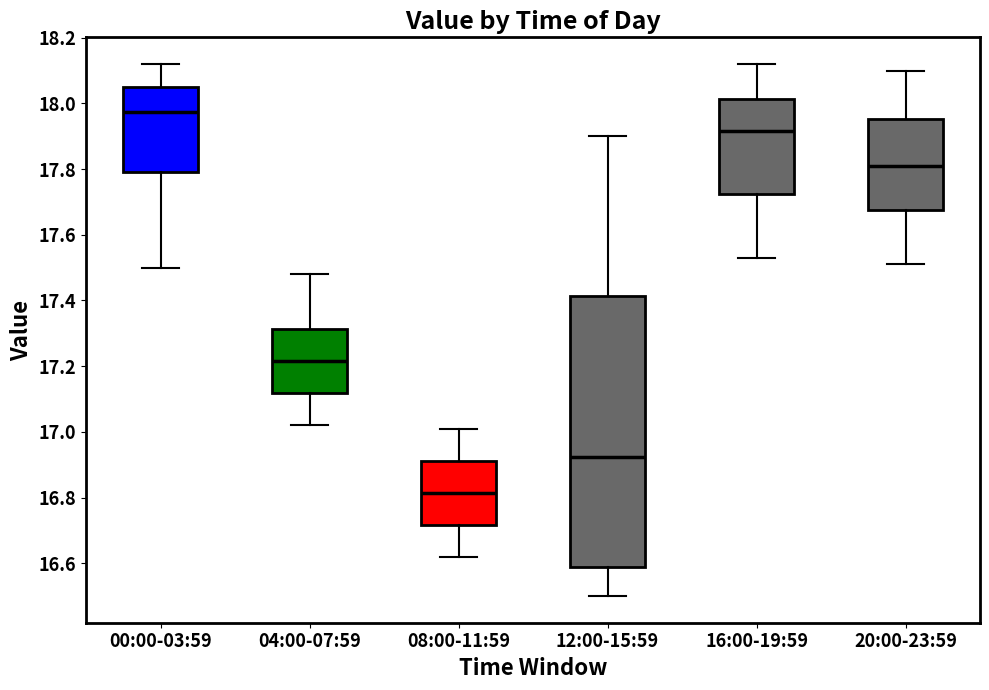

Which box has the highest median line?

00:00-03:59